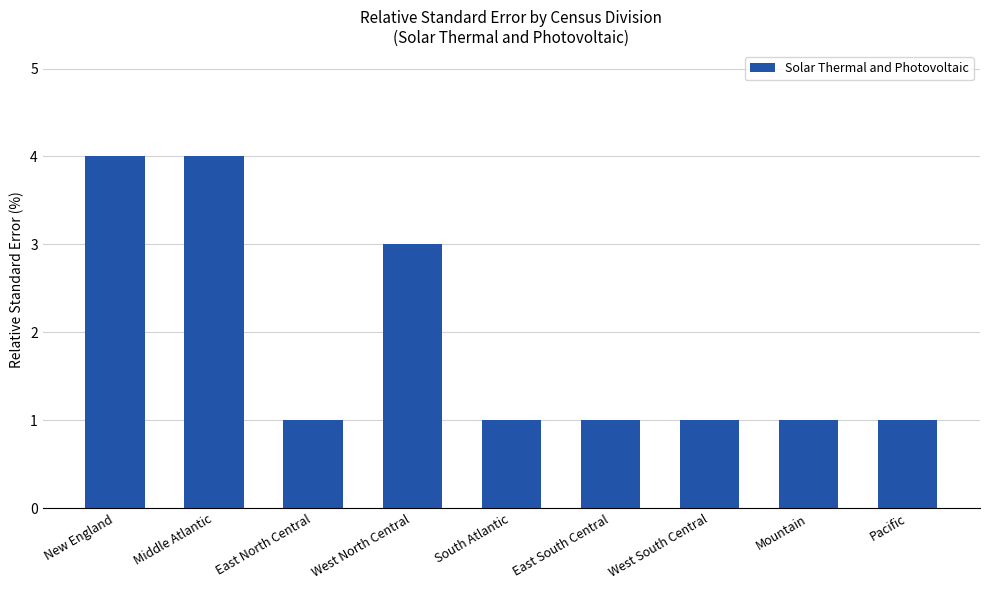

The chart shows a value of 0 at Pacific. True or false?

False